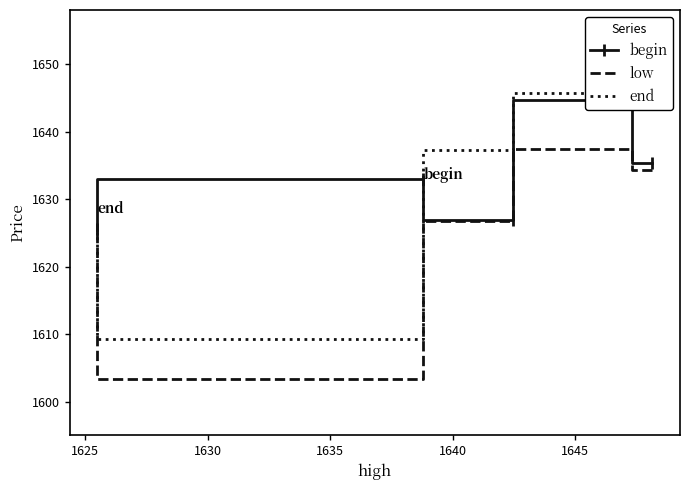

True or false: low and end cross at least once.

False